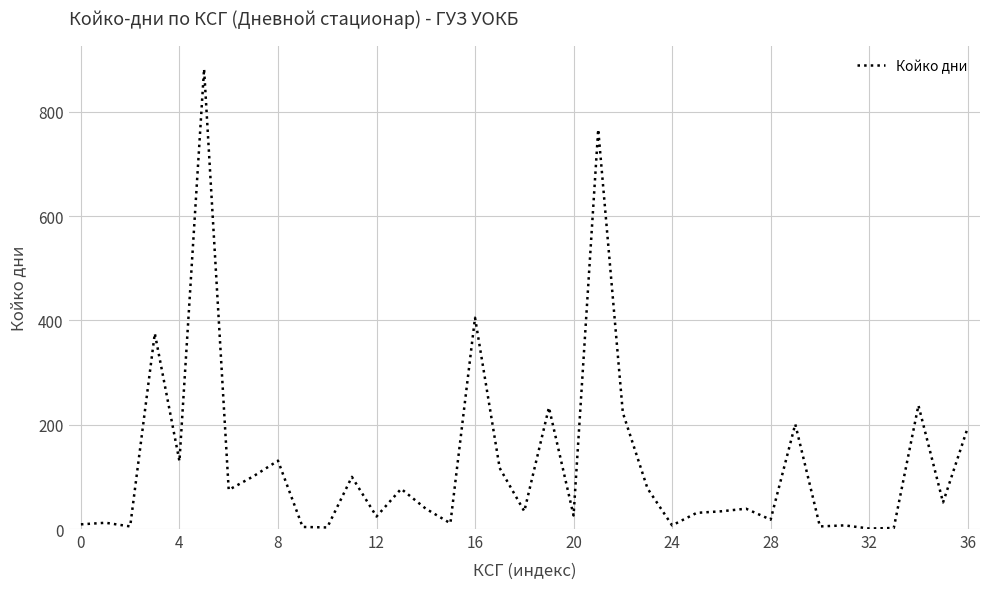

What is the difference between the maximum and minimum values?

881